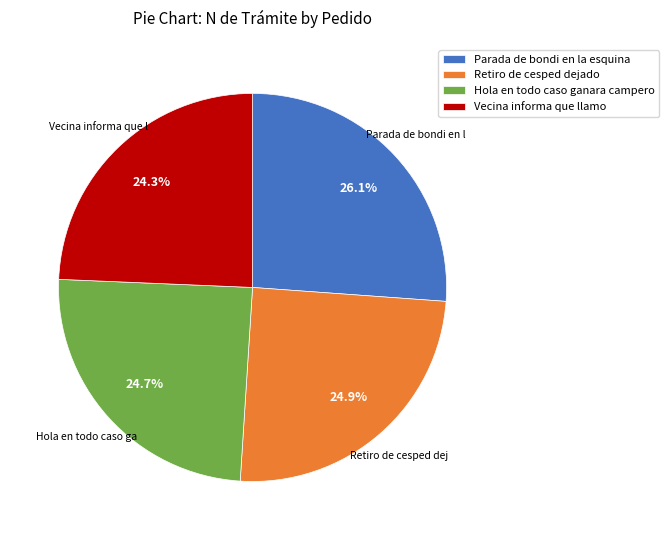

What percentage do Hola en todo caso ganara campero and Parada de bondi en la esquina together represent?

50.8%